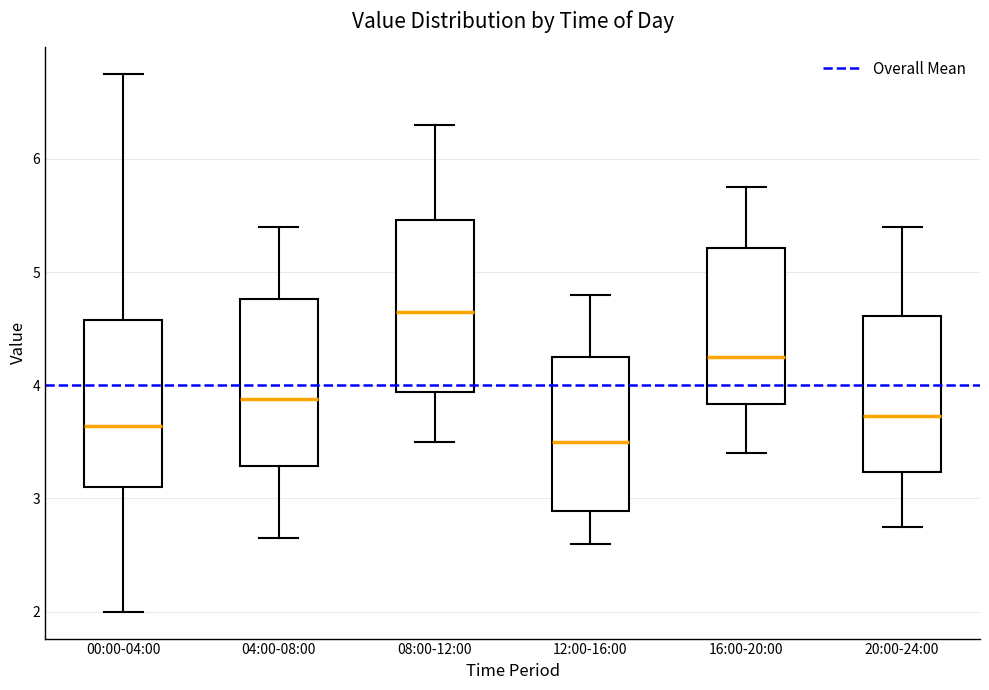

Where does the lower whisker of the box for 20:00-24:00 end on the y-axis? The values are not printed on the chart, so give them approximately, as read against the axis.

2.8